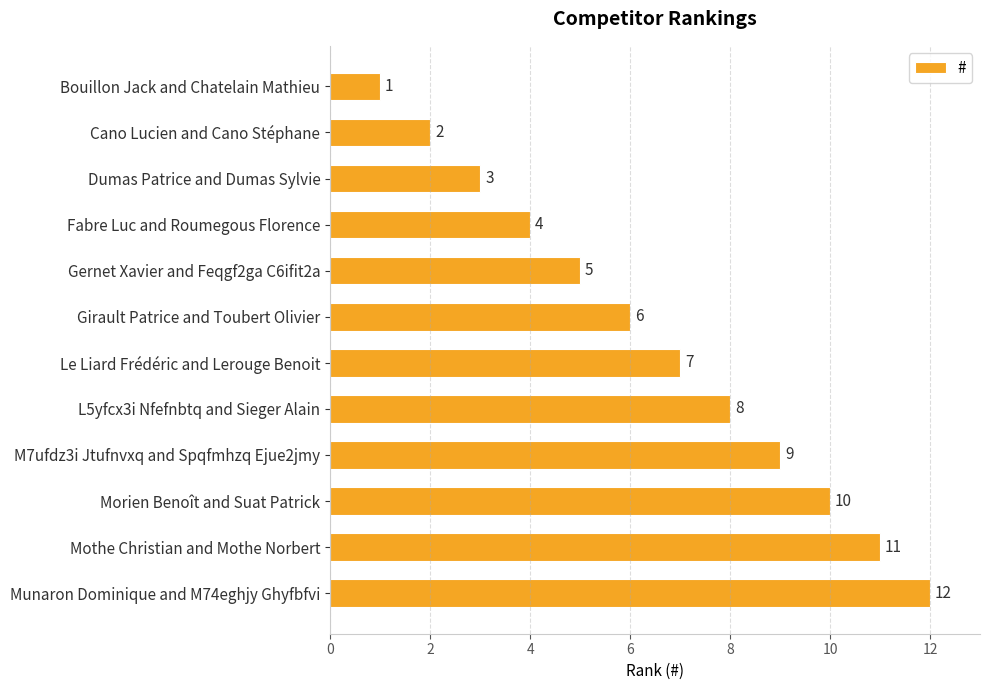

At which label is the value closest to 6?

Girault Patrice and Toubert Olivier